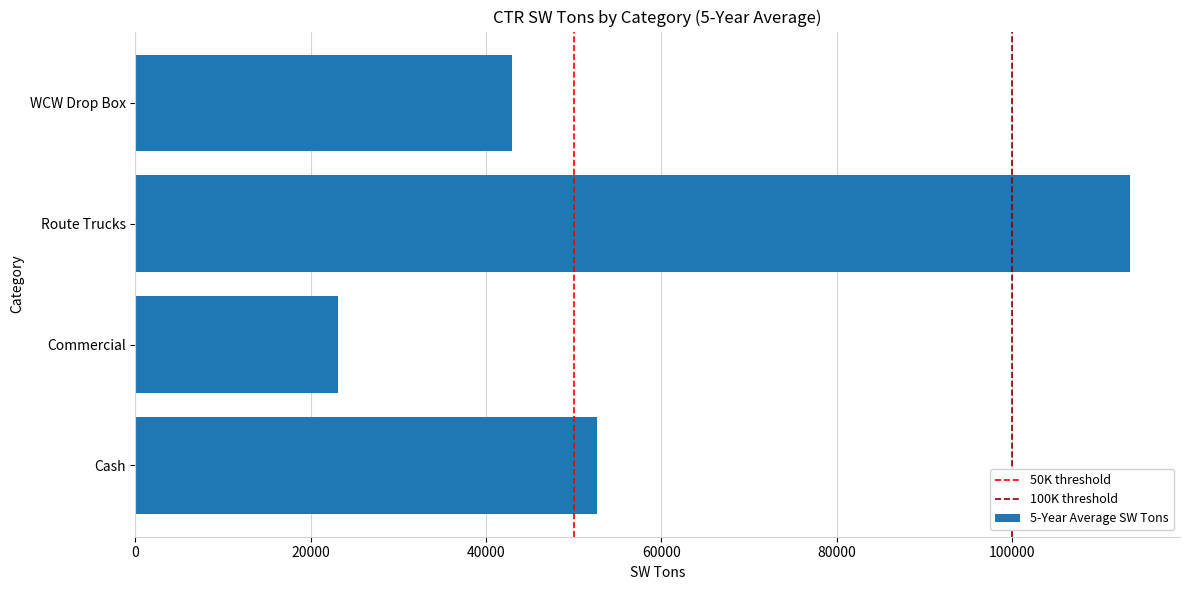

True or false: the data shows 31854.9 at Commercial.

False